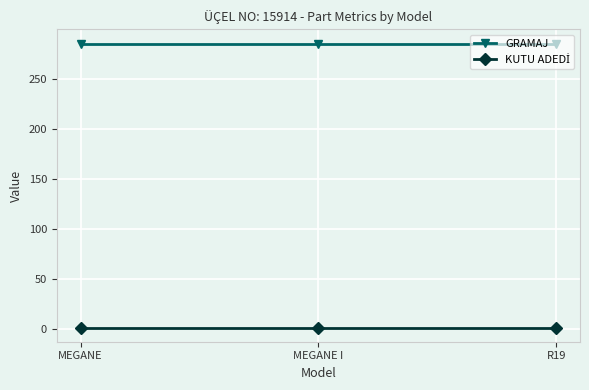

What is the sum of all GRAMAJ values?

855